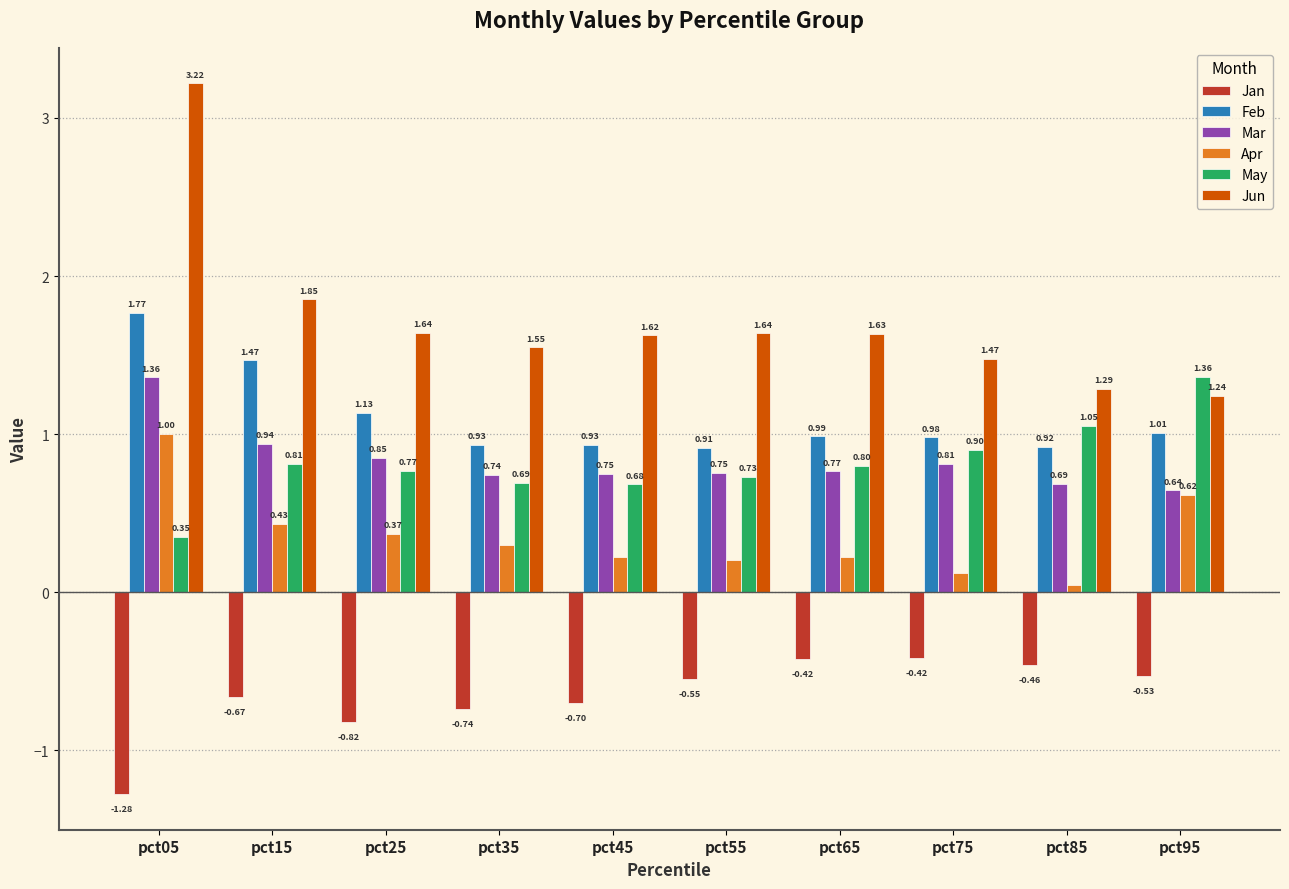

What value does the Feb series have at pct95?

1.0